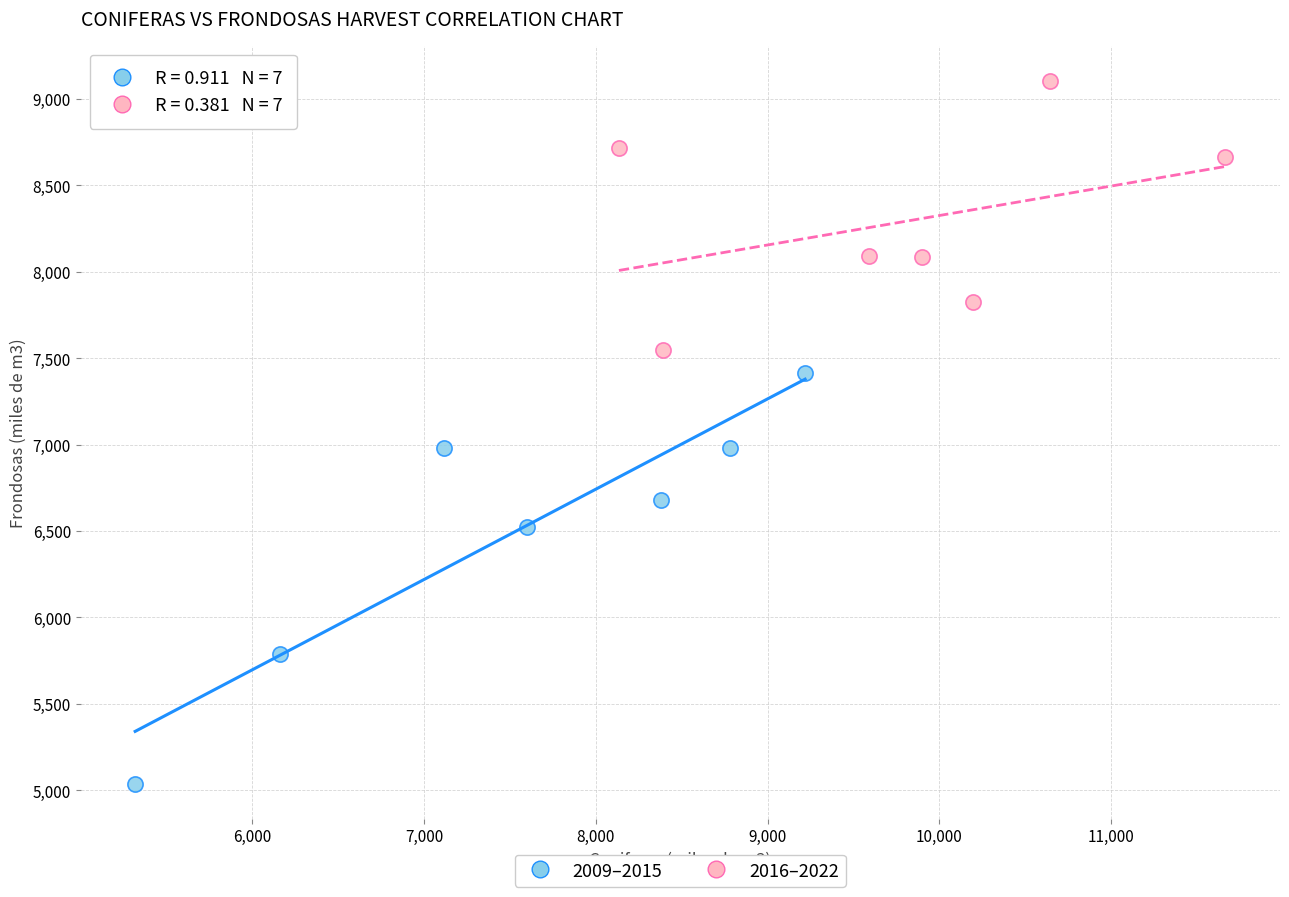

Which series has the largest Y range (max minus min)?

2009–2015